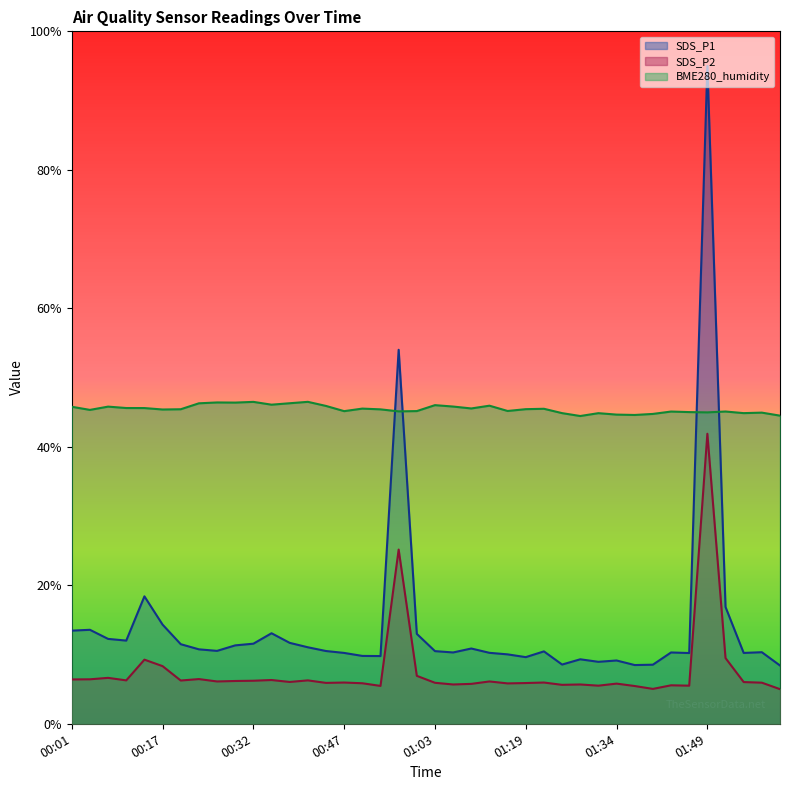

Which series has the largest range (max minus min)?

SDS_P1